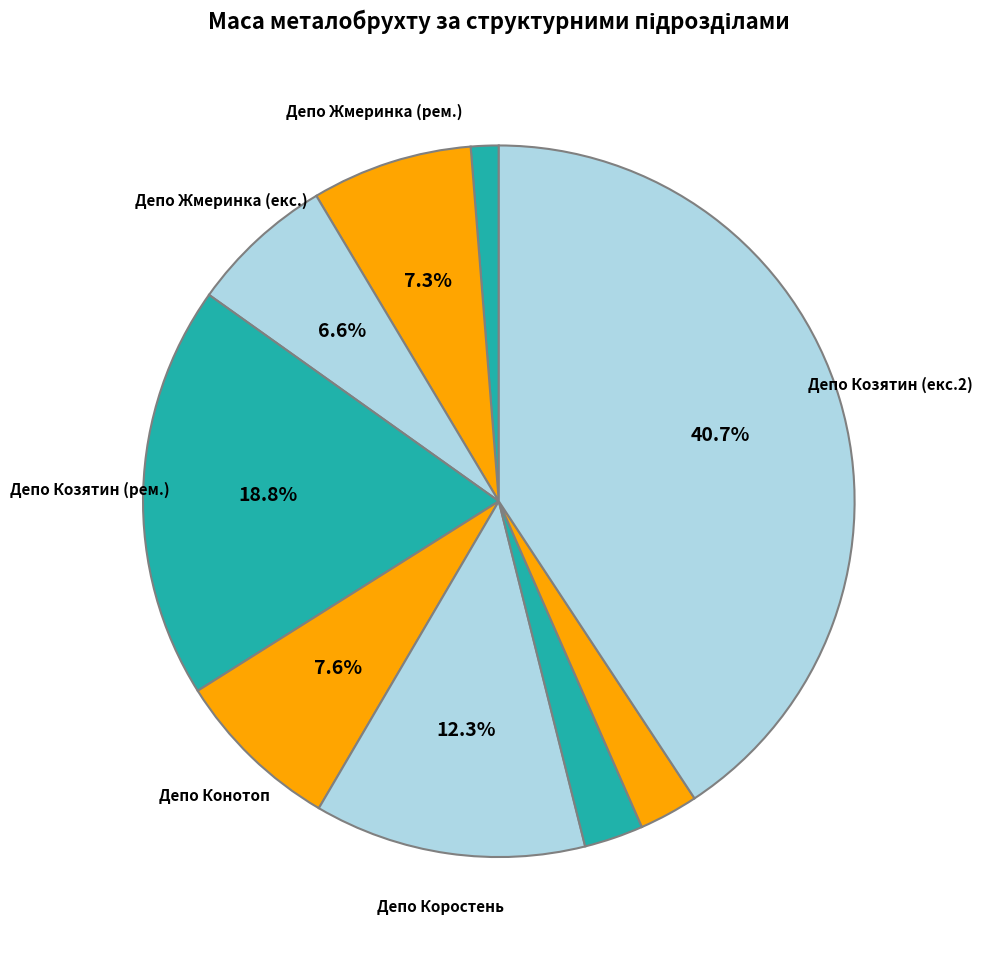

To the nearest percent, what is the average slice percentage?

11%